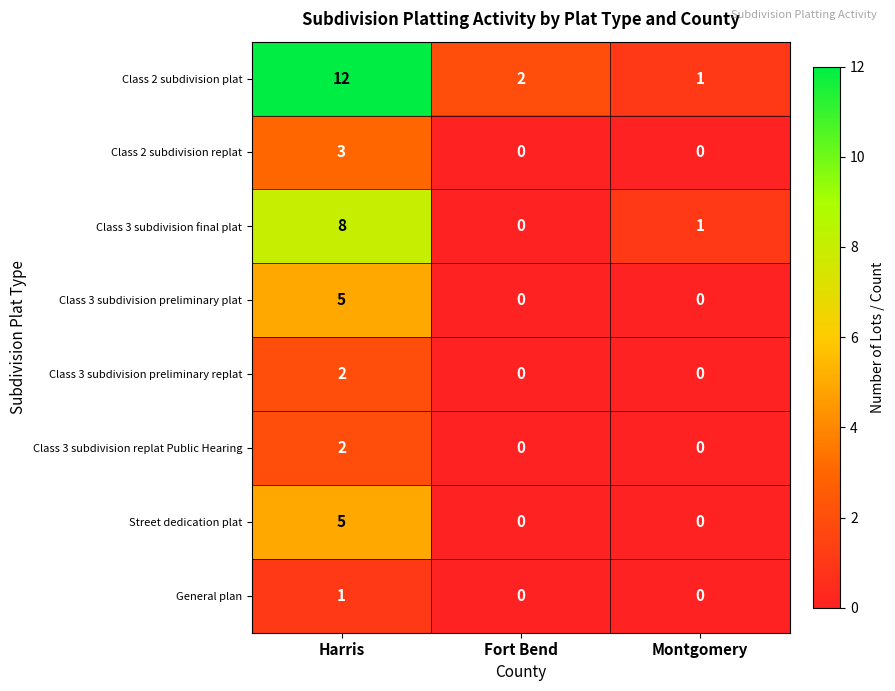

Reading right to left, extract all data points from this chart.

Class 2 subdivision plat: Montgomery=1	Fort Bend=2	Harris=12
Class 2 subdivision replat: Montgomery=0	Fort Bend=0	Harris=3
Class 3 subdivision final plat: Montgomery=1	Fort Bend=0	Harris=8
Class 3 subdivision preliminary plat: Montgomery=0	Fort Bend=0	Harris=5
Class 3 subdivision preliminary replat: Montgomery=0	Fort Bend=0	Harris=2
Class 3 subdivision replat Public Hearing: Montgomery=0	Fort Bend=0	Harris=2
Street dedication plat: Montgomery=0	Fort Bend=0	Harris=5
General plan: Montgomery=0	Fort Bend=0	Harris=1